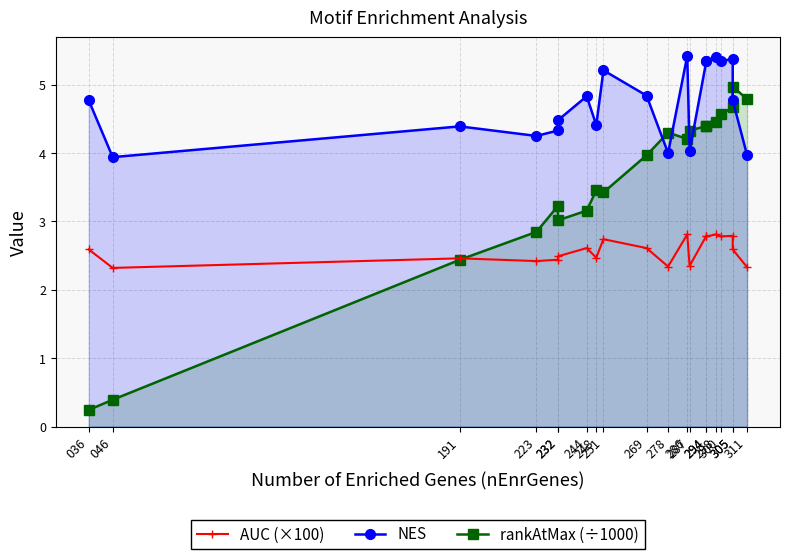

The value of rankAtMax (÷1000) at 232 is 5.0. True or false?

False